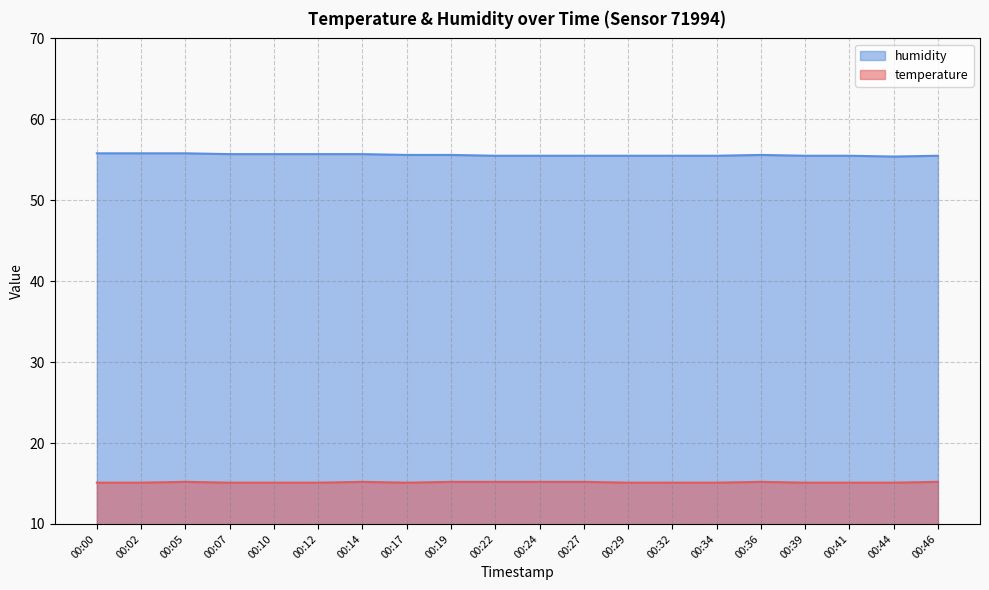

What is the difference between the highest and lowest values at 00:02?

40.7